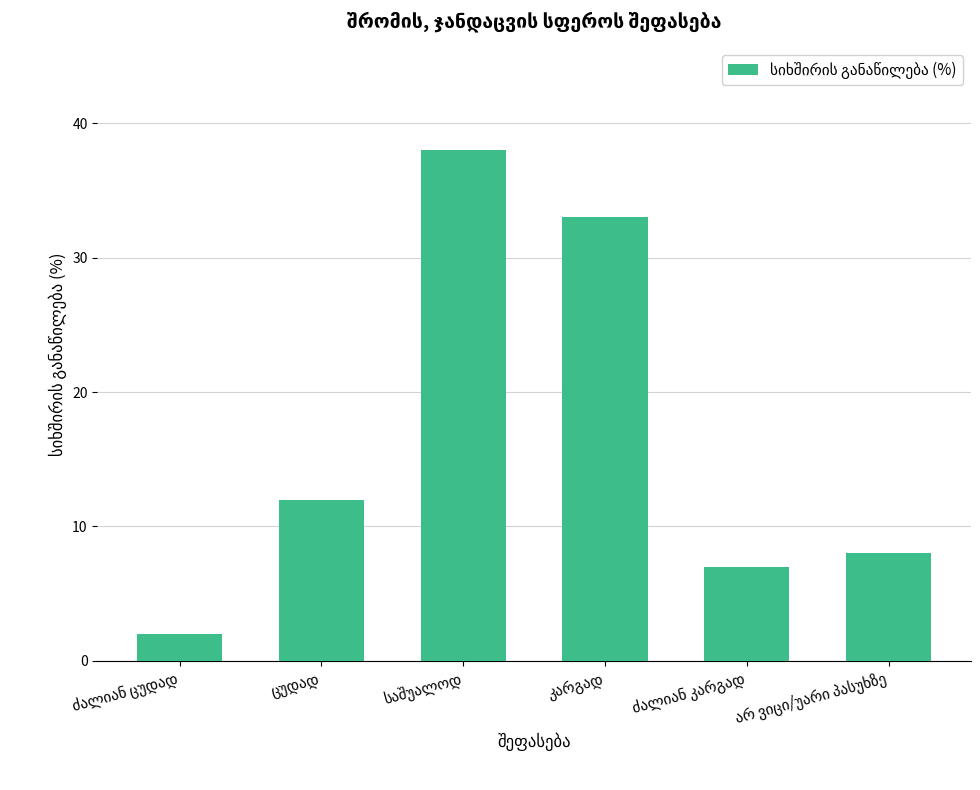

What is the value of the 1st bar from the left?

2